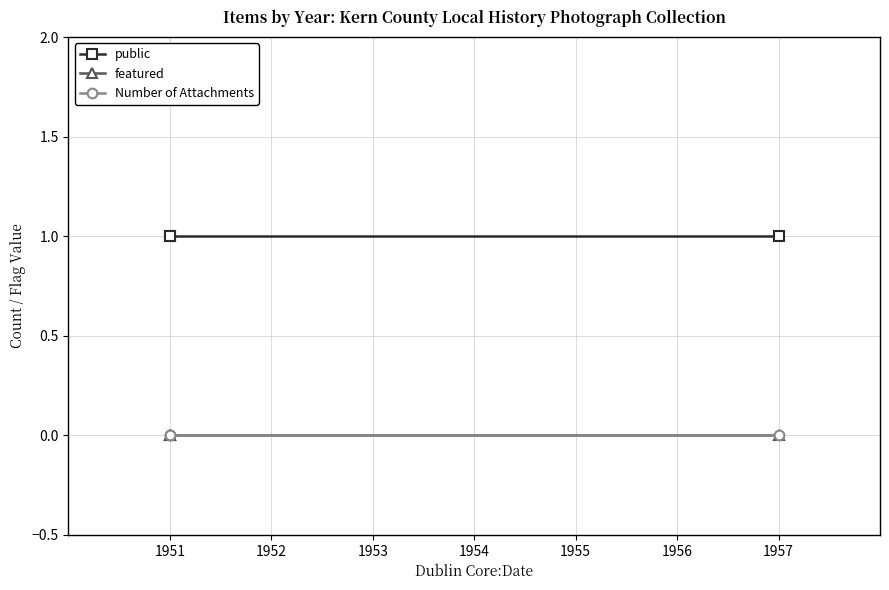

At which label is public closest to 1?

1957